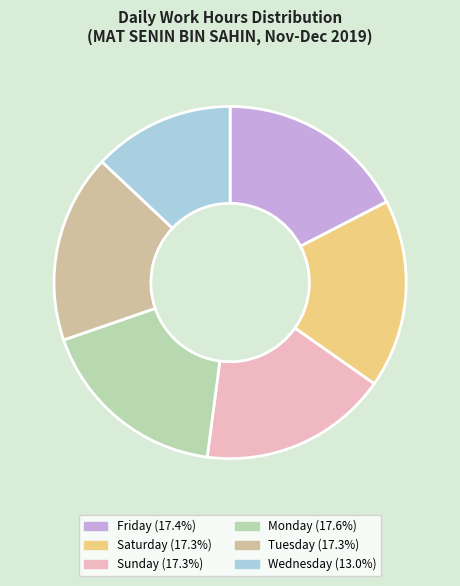

Count the number of slices in the pie.

6